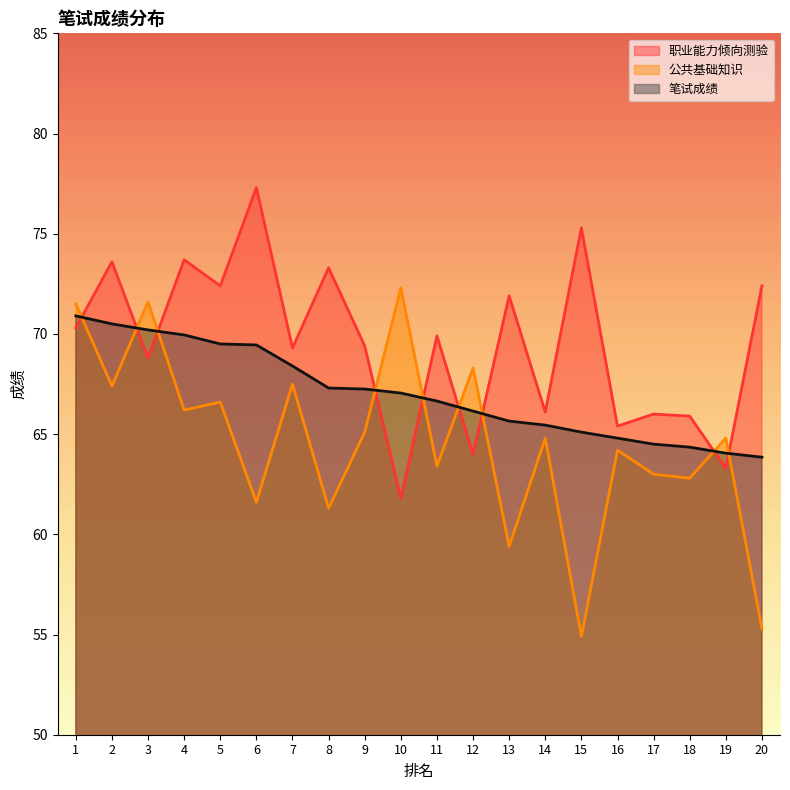

Reading left to right, transcribe all the data shown in this chart.

职业能力倾向测验: 1=70.3	2=73.6	3=68.8	4=73.7	5=72.4	6=77.3	7=69.3	8=73.3	9=69.4	10=61.8	11=69.9	12=64.0	13=71.9	14=66.1	15=75.3	16=65.4	17=66.0	18=65.9	19=63.3	20=72.4
公共基础知识: 1=71.5	2=67.4	3=71.6	4=66.2	5=66.6	6=61.6	7=67.5	8=61.3	9=65.1	10=72.3	11=63.4	12=68.3	13=59.4	14=64.8	15=54.9	16=64.2	17=63.0	18=62.8	19=64.8	20=55.3
笔试成绩: 1=70.9	2=70.5	3=70.2	4=70.0	5=69.5	6=69.5	7=68.4	8=67.3	9=67.2	10=67.0	11=66.7	12=66.2	13=65.7	14=65.5	15=65.1	16=64.8	17=64.5	18=64.3	19=64.0	20=63.9